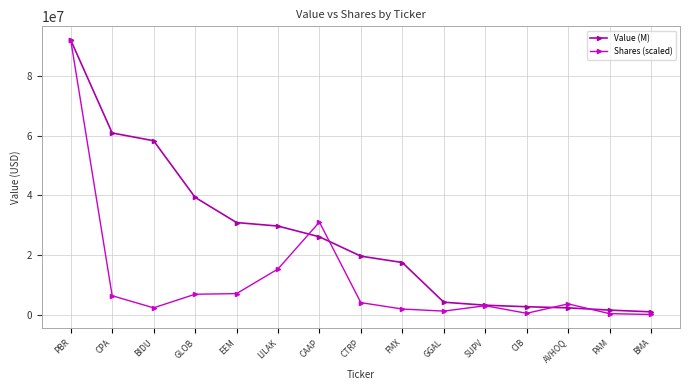

What is the minimum value shown in the chart?

182267.8